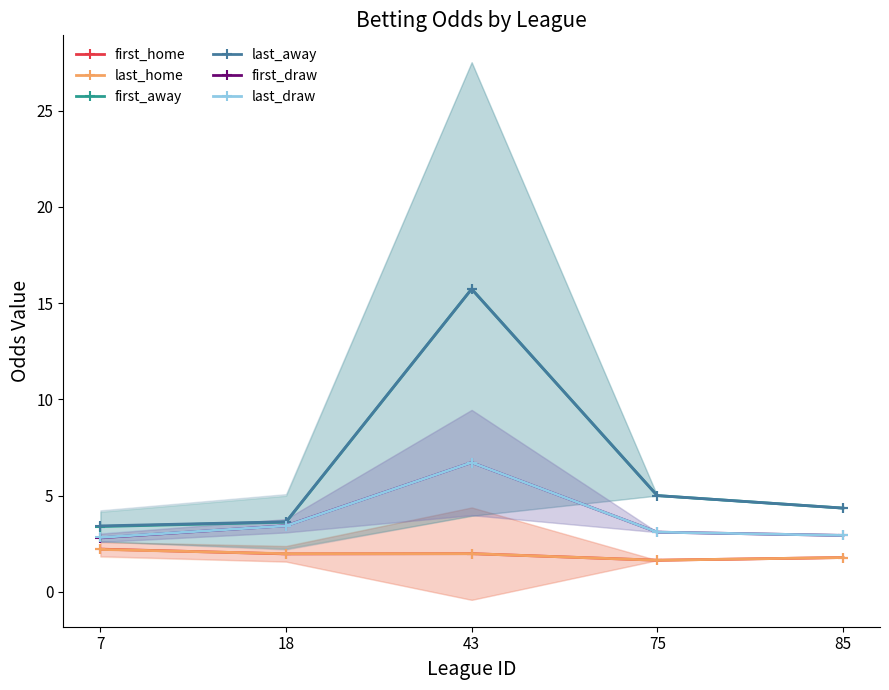

Is the value of last_home at 18 greater than the value of first_draw at 7?

No